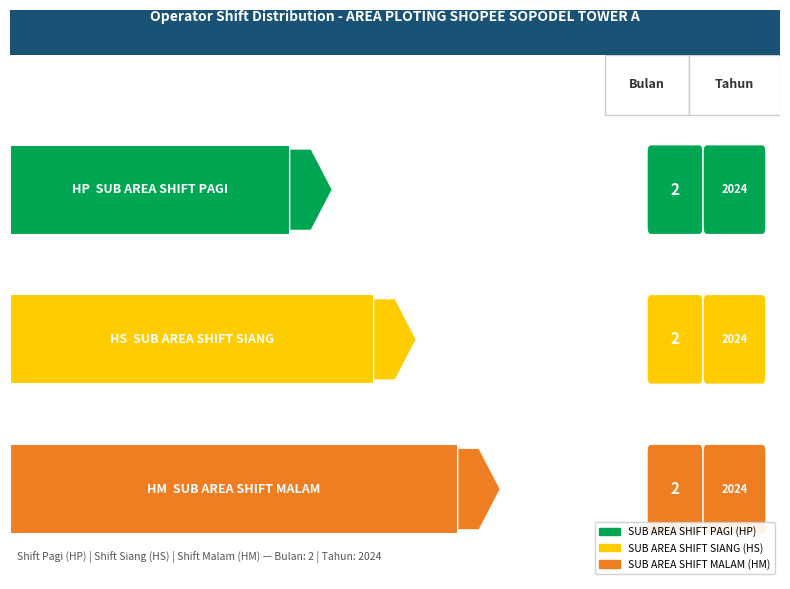

Reading right to left, list all the values displayed in this chart.

Bulan: 2	2	2
Tahun: 2024	2024	2024